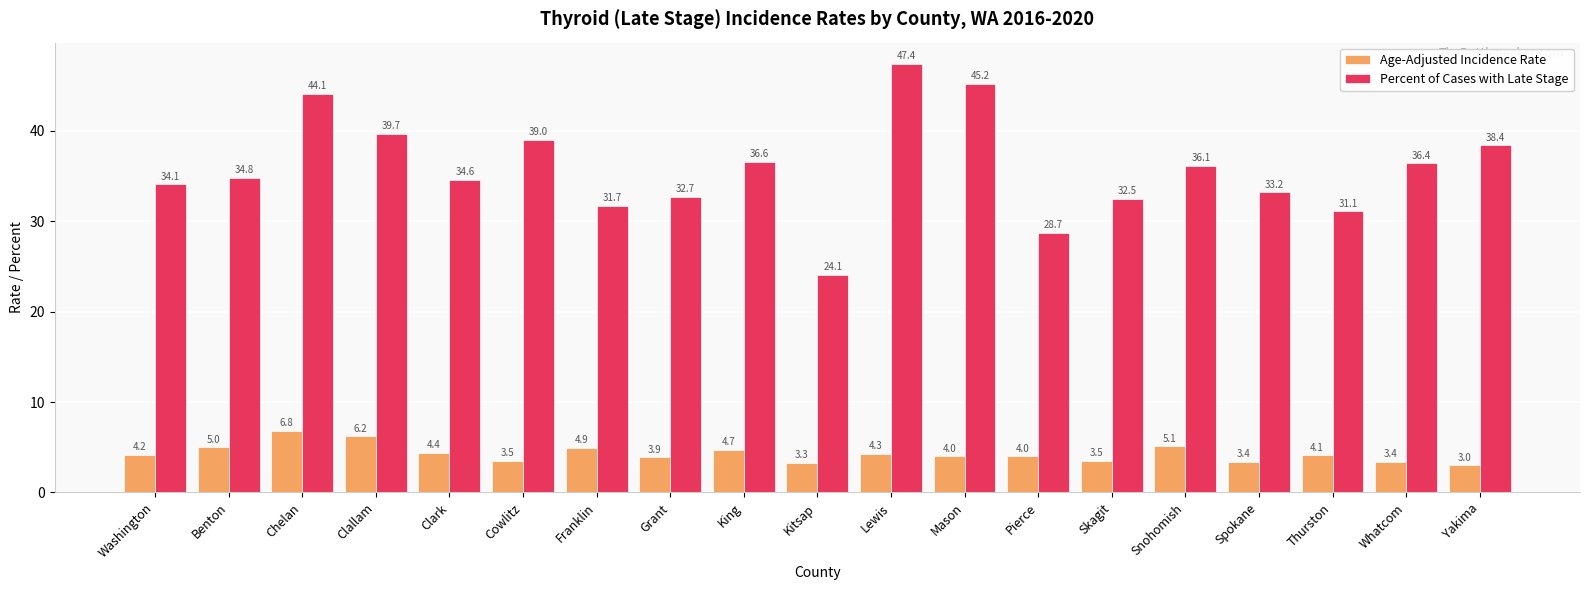

Are the bars grouped side by side (vs. stacked)?

Yes